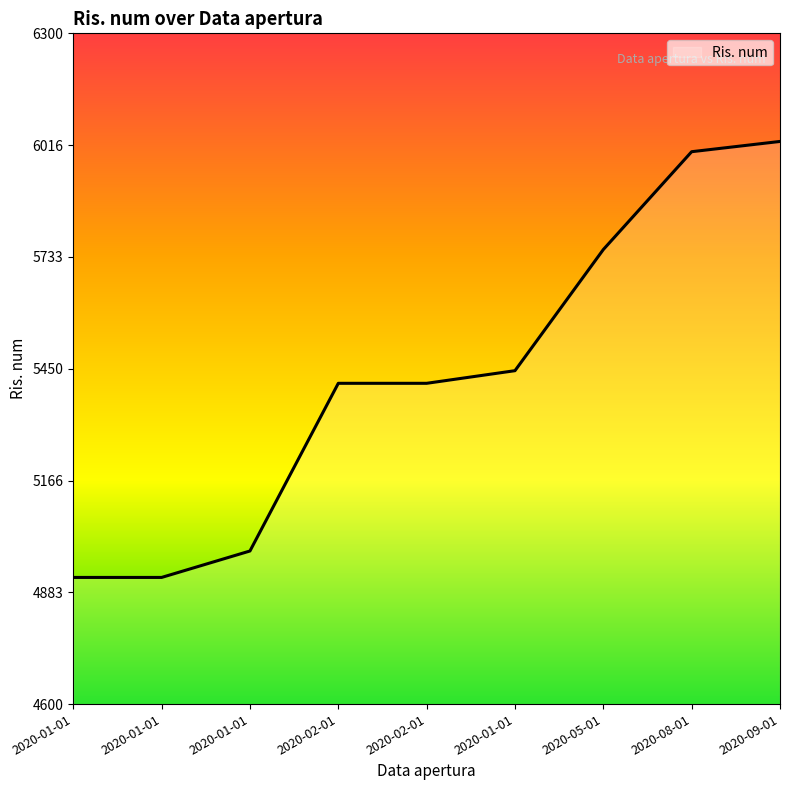

What is the average value?

5431